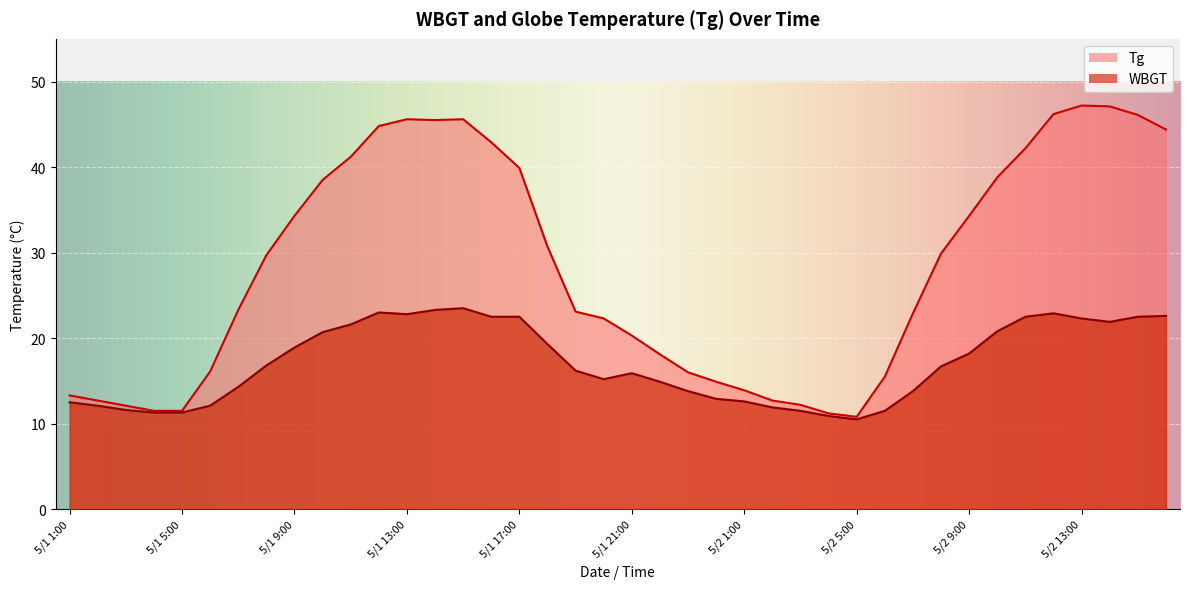

In Tg, how many points are lower than both neighbors (excluding endpoints)?

2